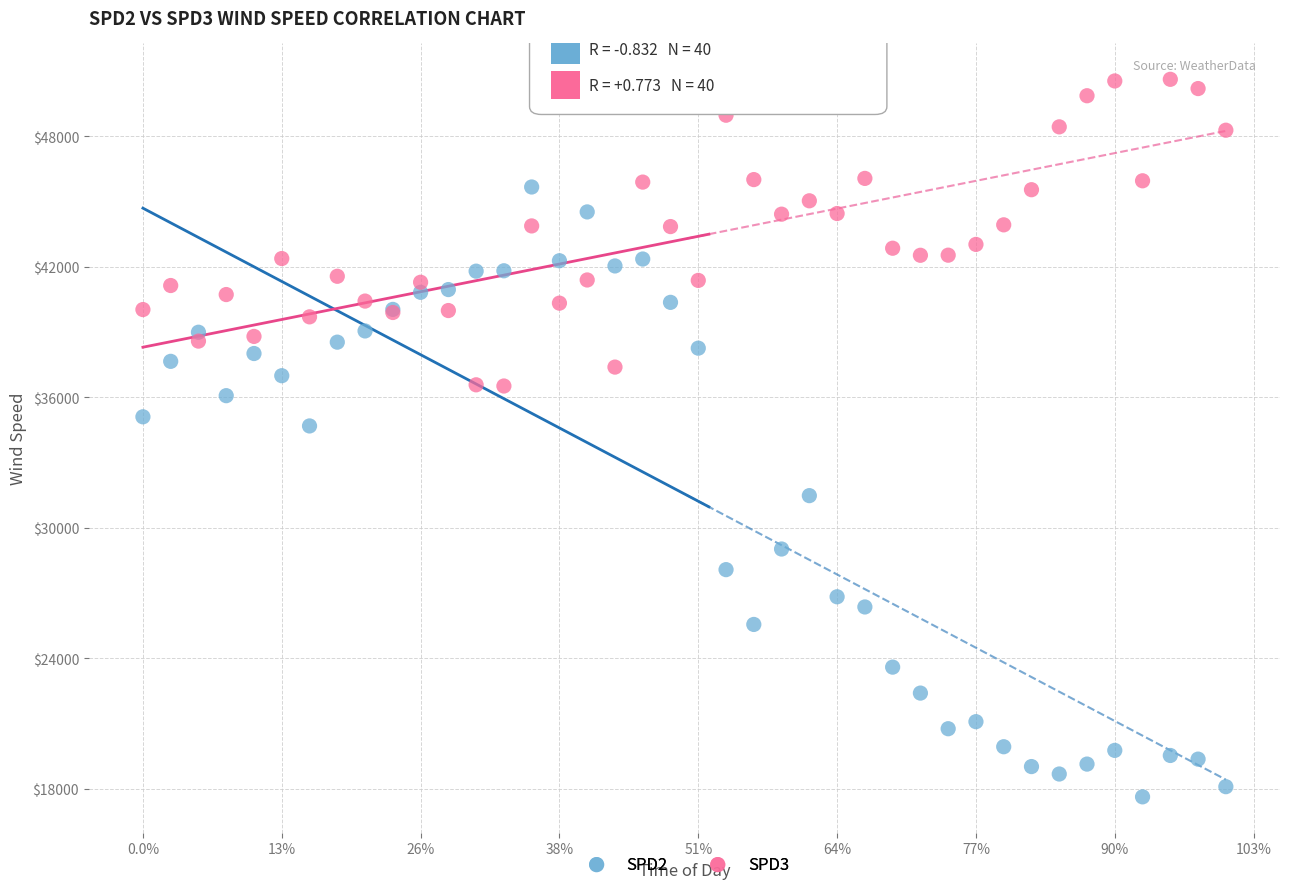

Which series contains the lowest Y value?

SPD2